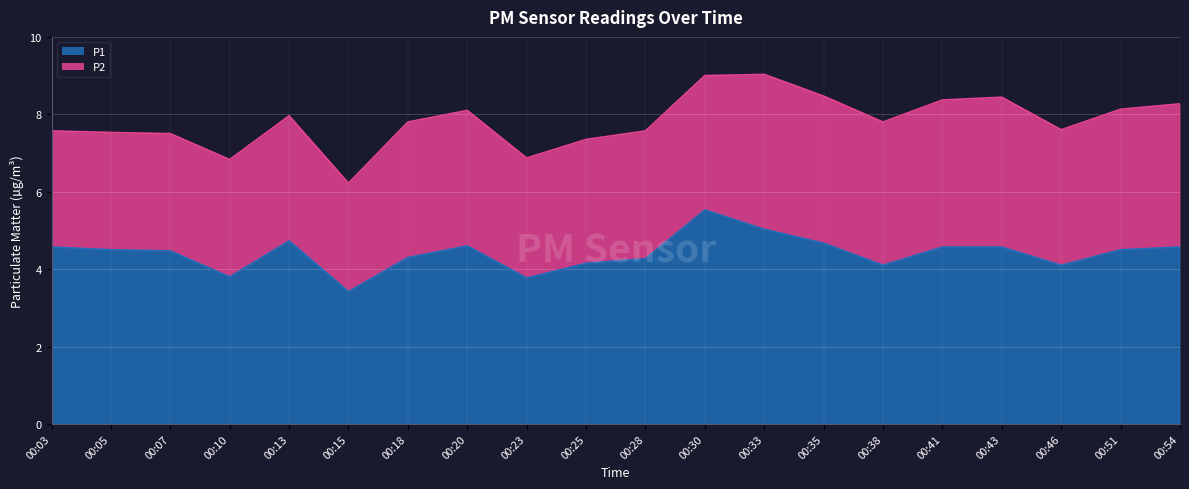

At which category does the data reach its first local peak?

00:13